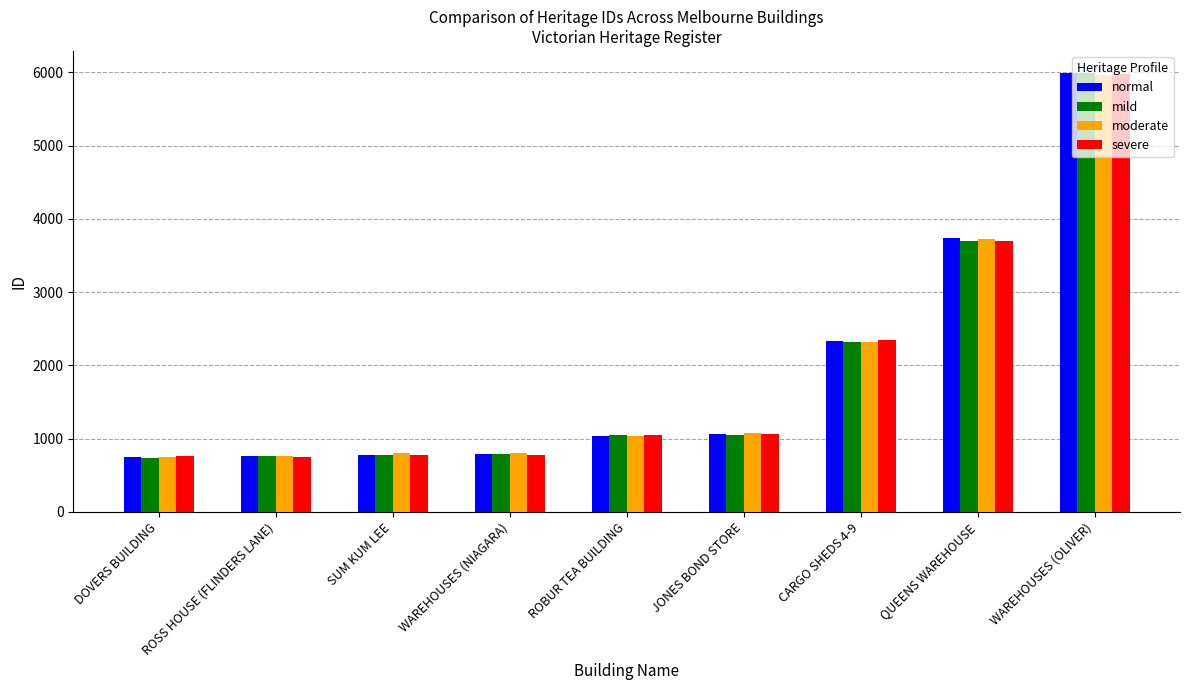

How many bars are there in total?

36